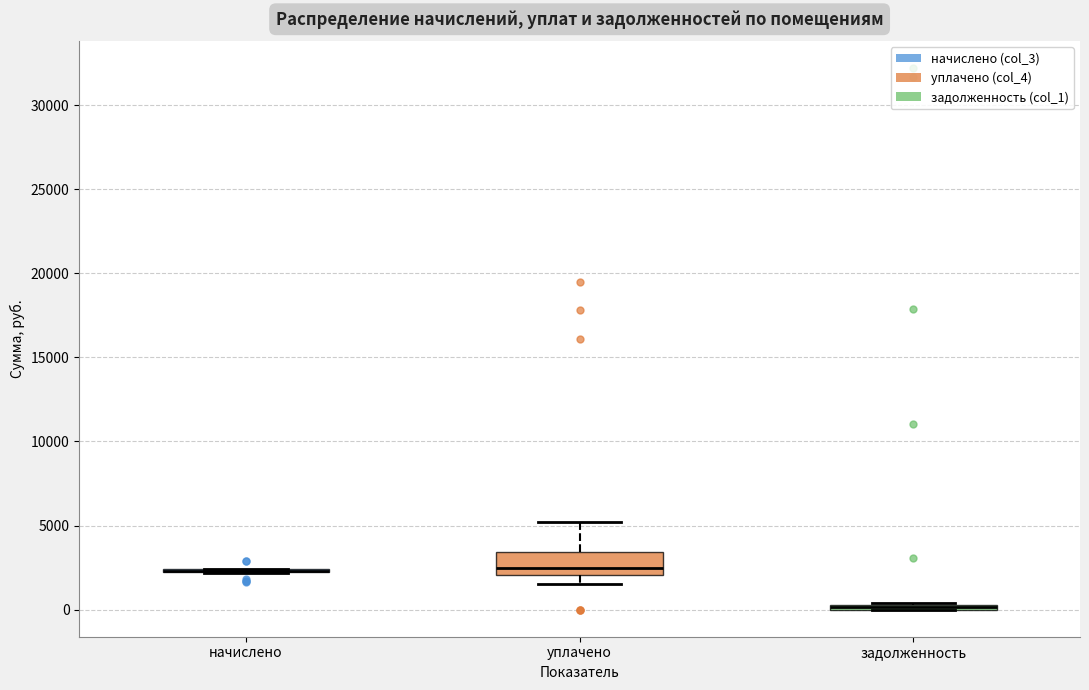

Comparing the boxes themselves (not the whiskers), which one is the tallest?

уплачено